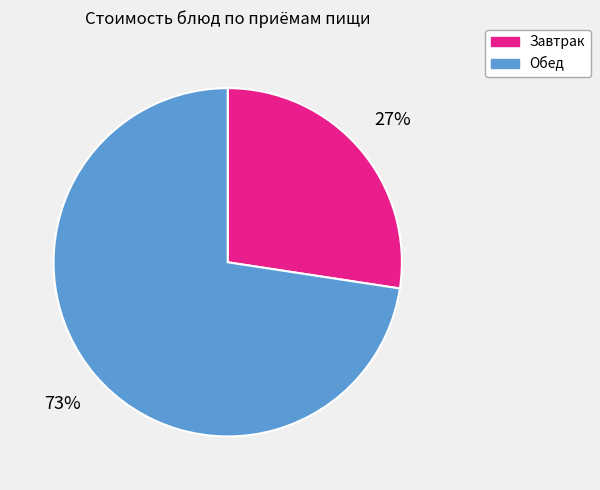

To the nearest percent, what is the average slice percentage?

50%